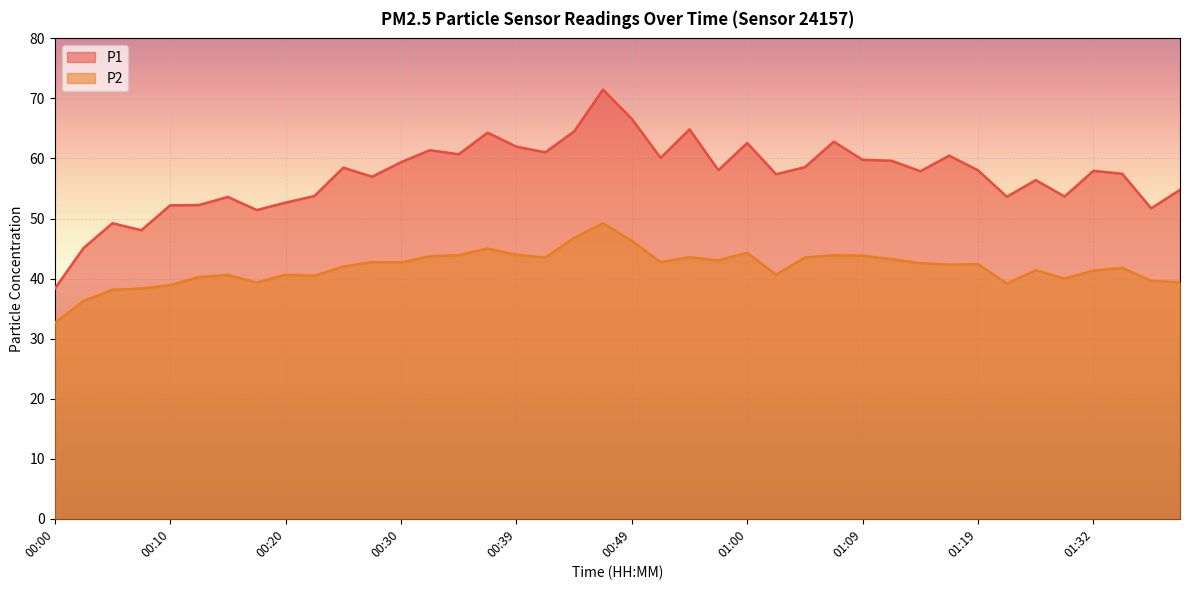

At which category does P2 reach its first local valley?

00:17